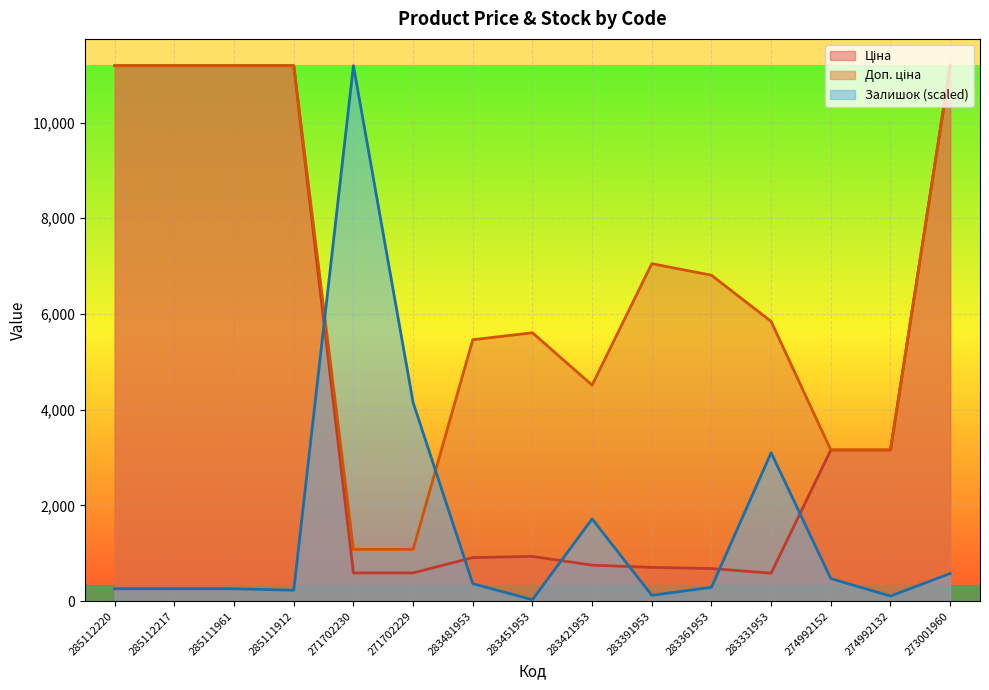

Which category has the lowest value across all series?

283451953